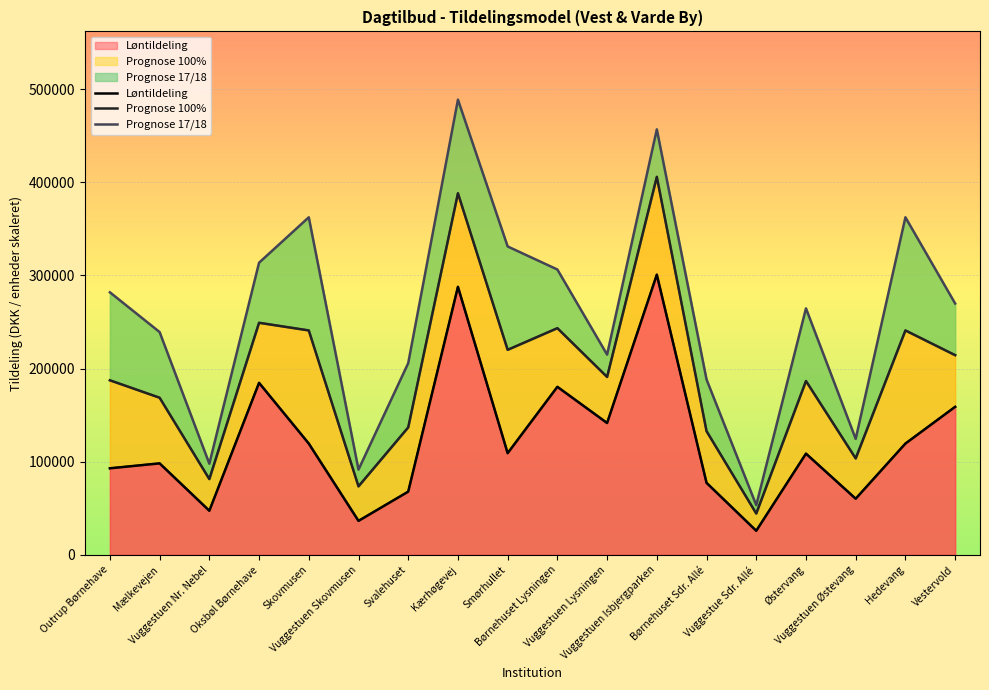

Which series has the widest spread of values?

Prognose 17/18